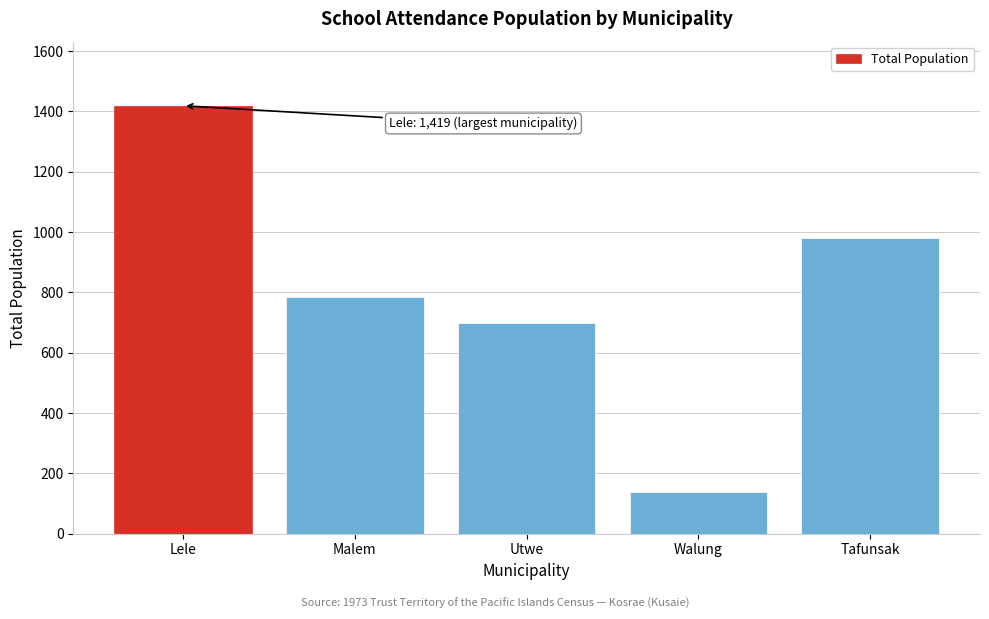

Reading left to right, transcribe all the data shown in this chart.

Lele=1419	Malem=784	Utwe=697	Walung=137	Tafunsak=979